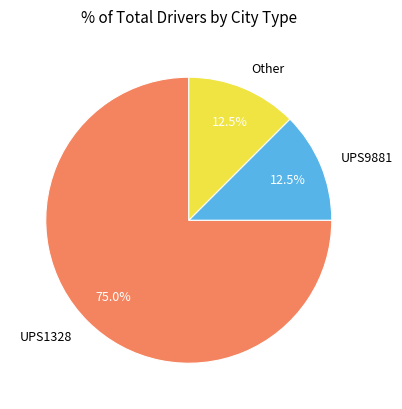

What is the ratio of the value at UPS1328 to the value at UPS9881?

6.0